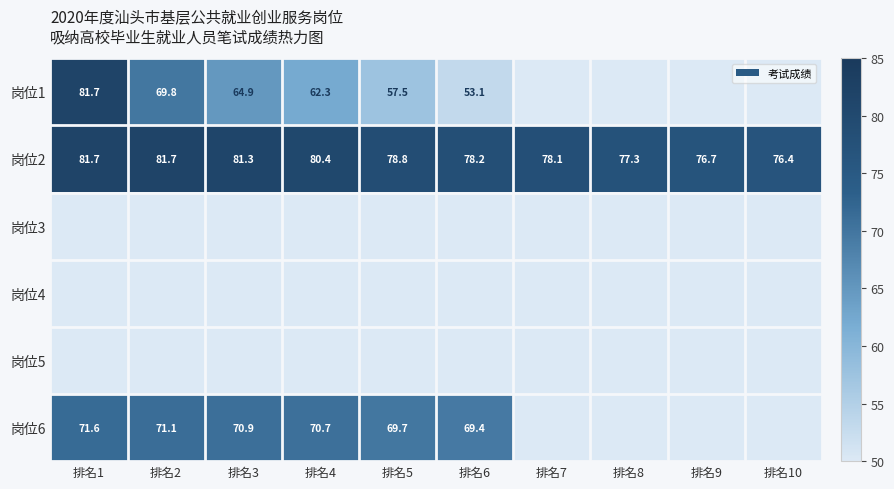

Is it true that 岗位2 equals 28.7 at 排名1?

False